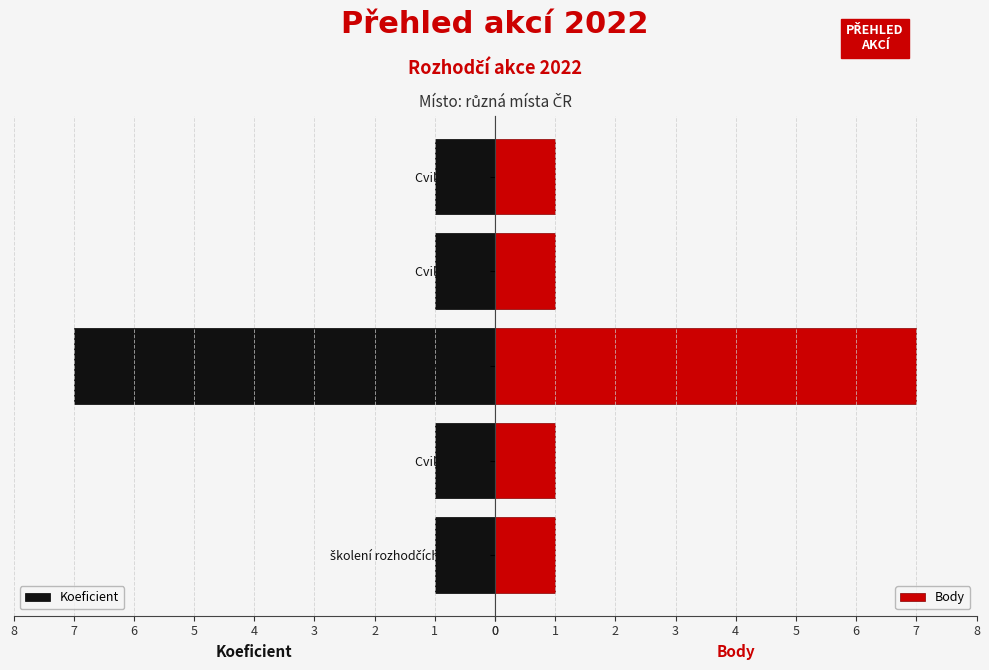

The Body series shows 1 at Cvilín race 3. True or false?

True